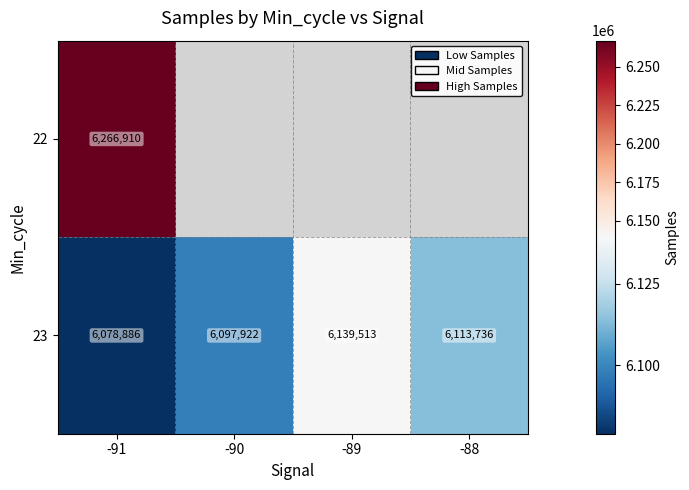

List the labels in order of 23 value, smallest first.

-91, -90, -88, -89